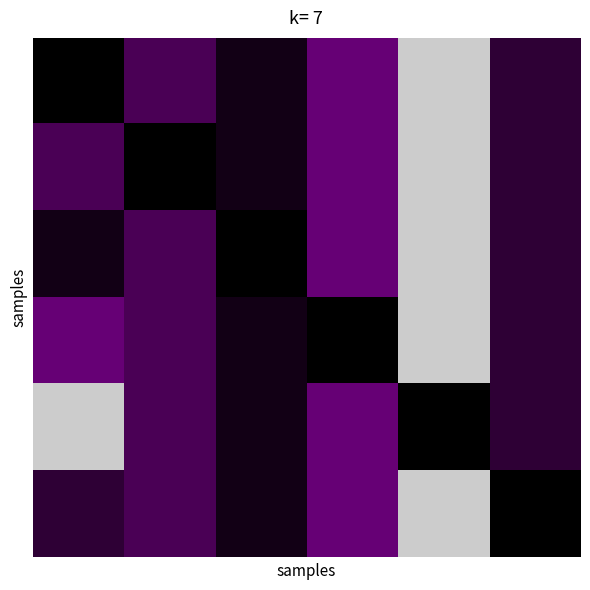

At how many categories does at least one series exceed 108?

2